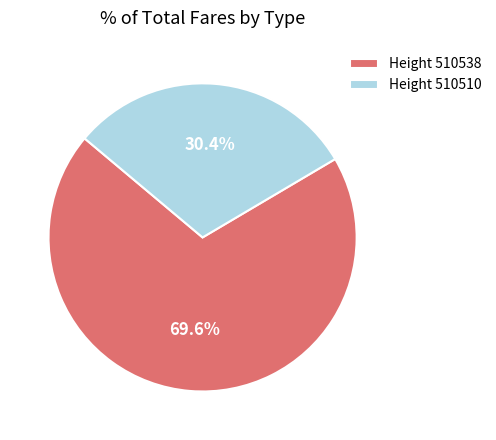

What portion of the pie excludes Height 510510?

69.6%